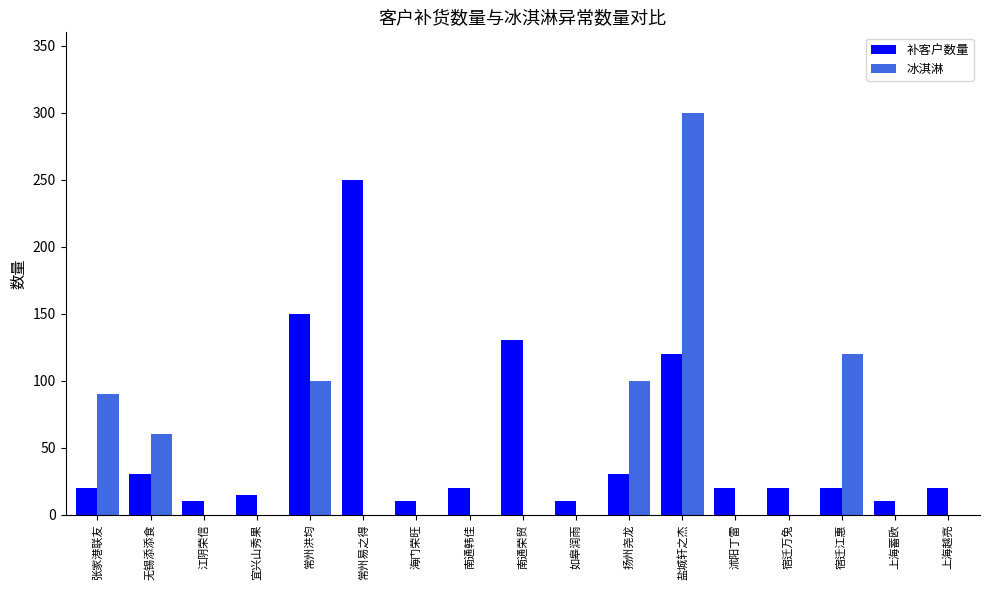

What is the maximum value for 补客户数量?

250